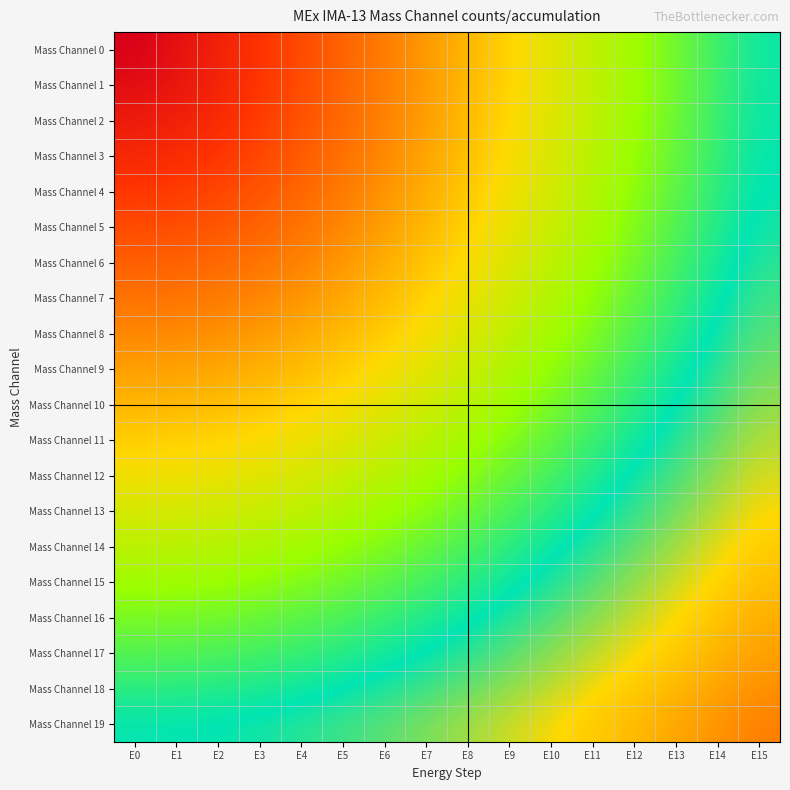

Count the number of data series in this chart.

20